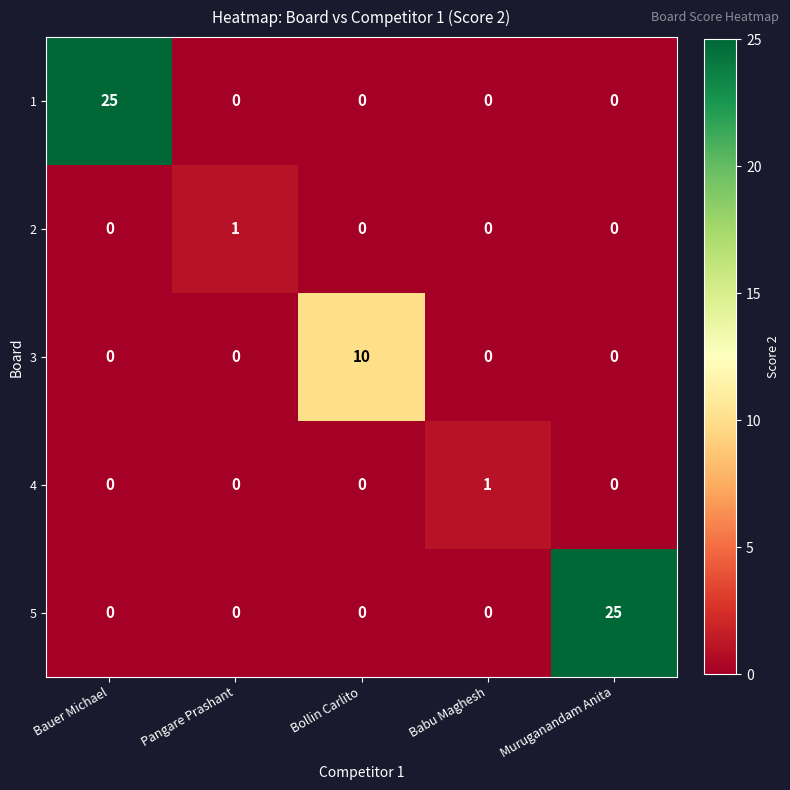

Is it true that 4 equals 0 at Bauer Michael?

True